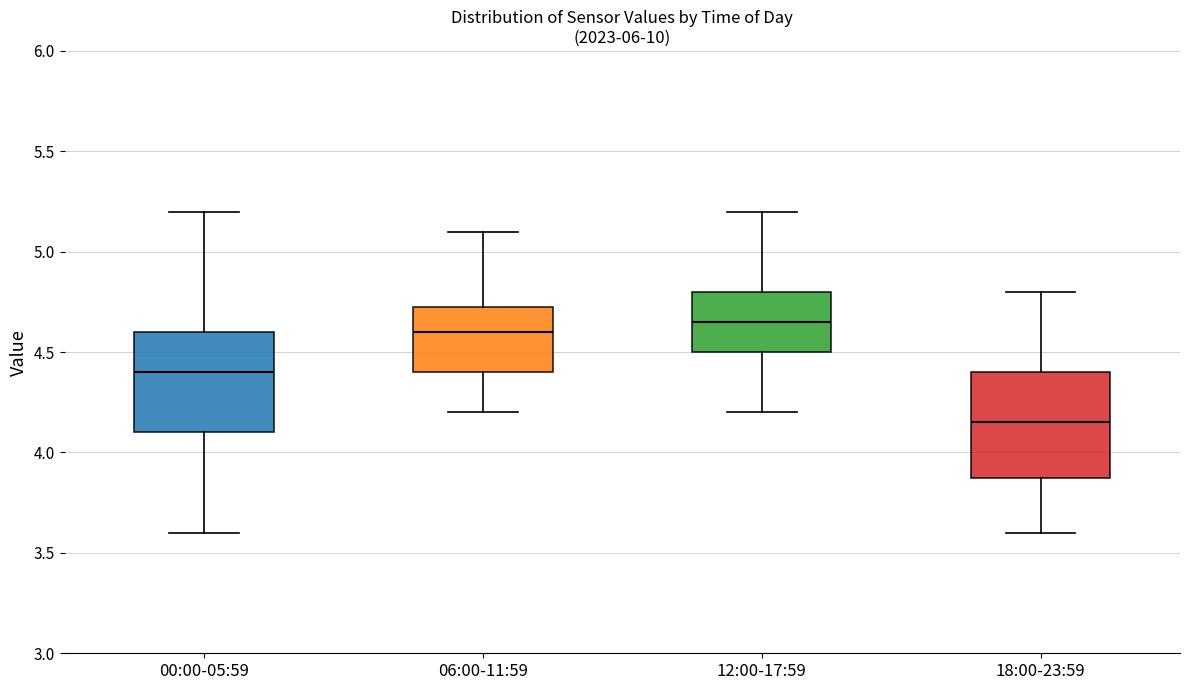

Reading left to right, read every box against the y-axis: the position of its median line, the range the box covers, and the ends of its whiskers. The values are not printed on the chart, so give them approximately, as read against the axis.

00:00-05:59: median 4.40, box 4.10 to 4.60, whiskers 3.60 to 5.20
06:00-11:59: median 4.60, box 4.40 to 4.75, whiskers 4.20 to 5.10
12:00-17:59: median 4.65, box 4.50 to 4.80, whiskers 4.20 to 5.20
18:00-23:59: median 4.15, box 3.90 to 4.40, whiskers 3.60 to 4.80